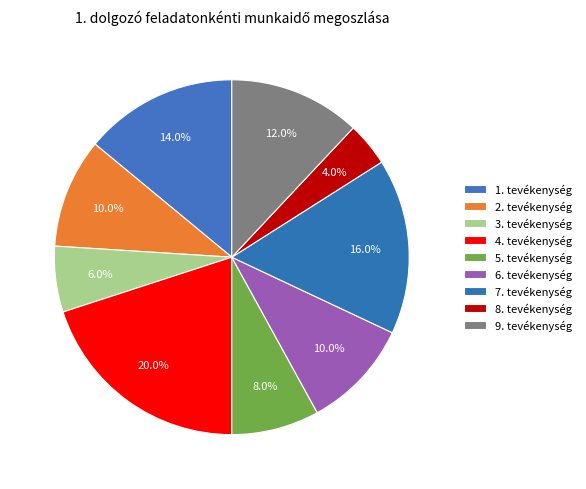

Rank the categories by value from lowest to highest.

8. tevékenység, 3. tevékenység, 5. tevékenység, 2. tevékenység, 6. tevékenység, 9. tevékenység, 1. tevékenység, 7. tevékenység, 4. tevékenység